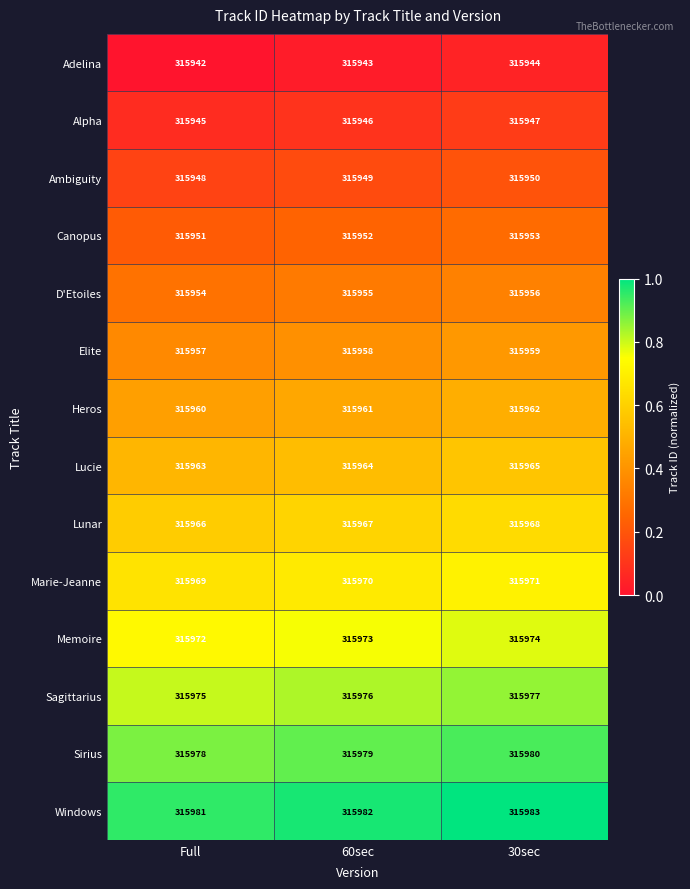

What is the spread (max minus min) of values at 30sec?

39